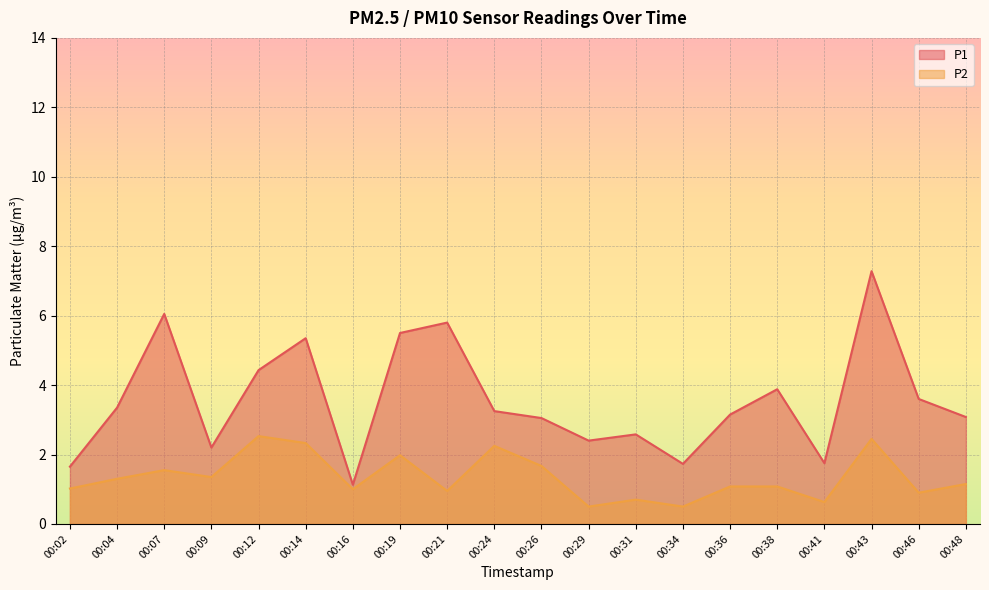

True or false: P2 has more than 0 interior local peaks.

True